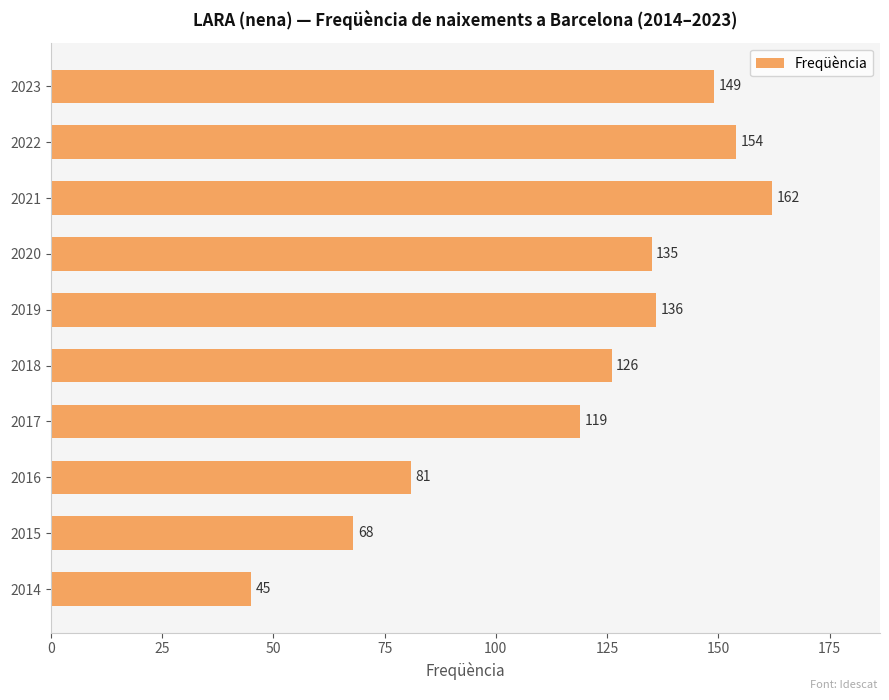

What is the difference between the maximum and minimum values?

117